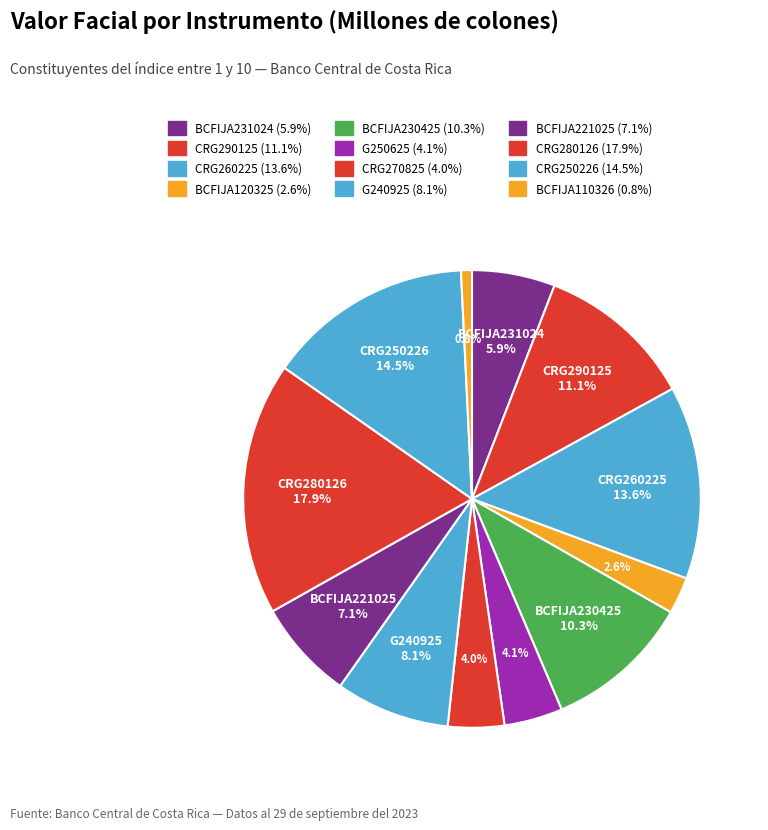

How many segments does this pie chart have?

12